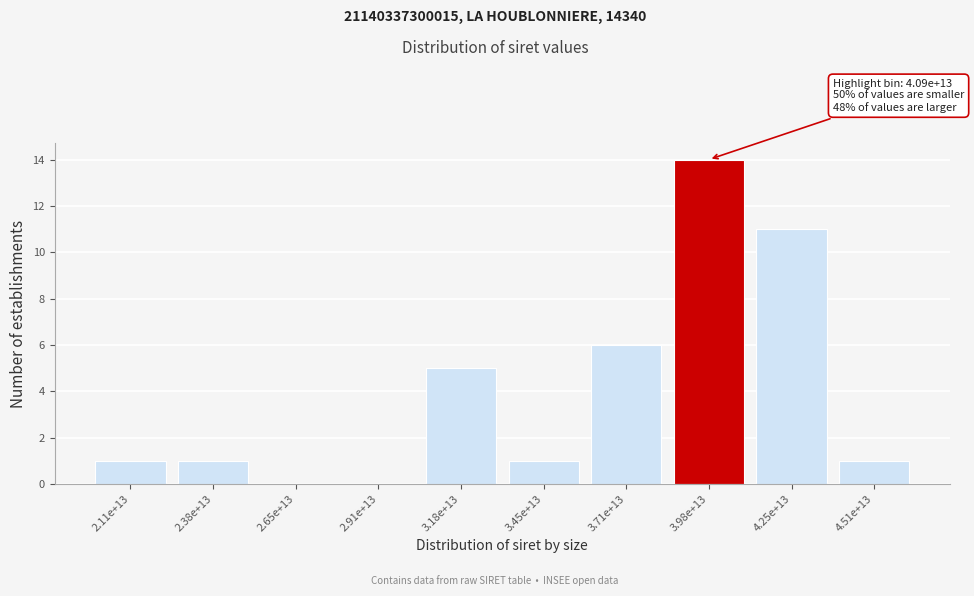

Reading left to right, list all the values displayed in this chart.

2.11e+13=1	2.38e+13=1	2.65e+13=0	2.91e+13=0	3.18e+13=5	3.45e+13=1	3.71e+13=6	3.98e+13=14	4.25e+13=11	4.51e+13=1